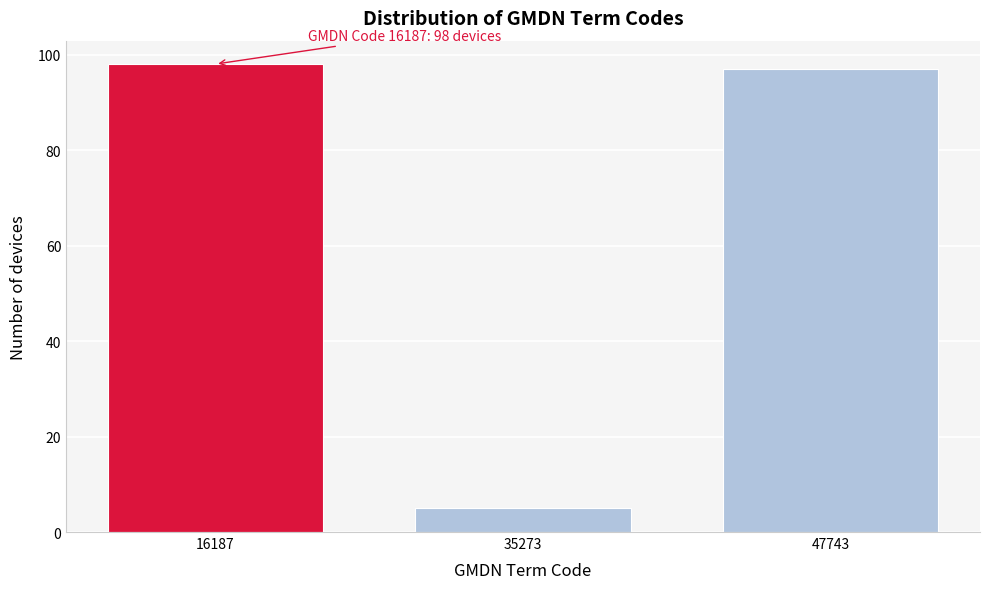

Reading left to right, transcribe all the data shown in this chart.

98	5	97